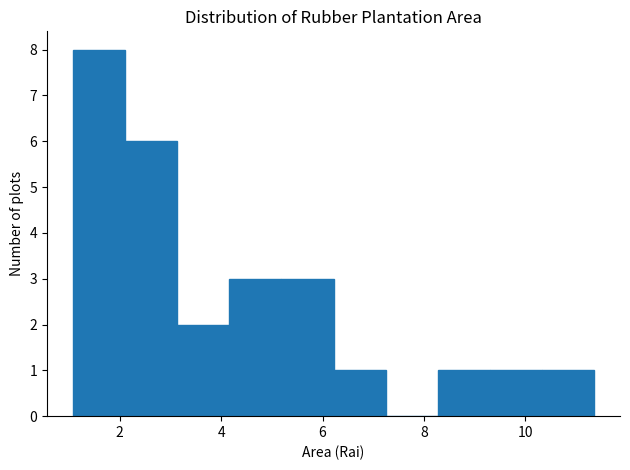

How tall is the bar that spans 3.2 to 4.2 on the x-axis? Neither the bar edges nor the heights are printed on the chart, so give them approximately, as read against the axes.

2